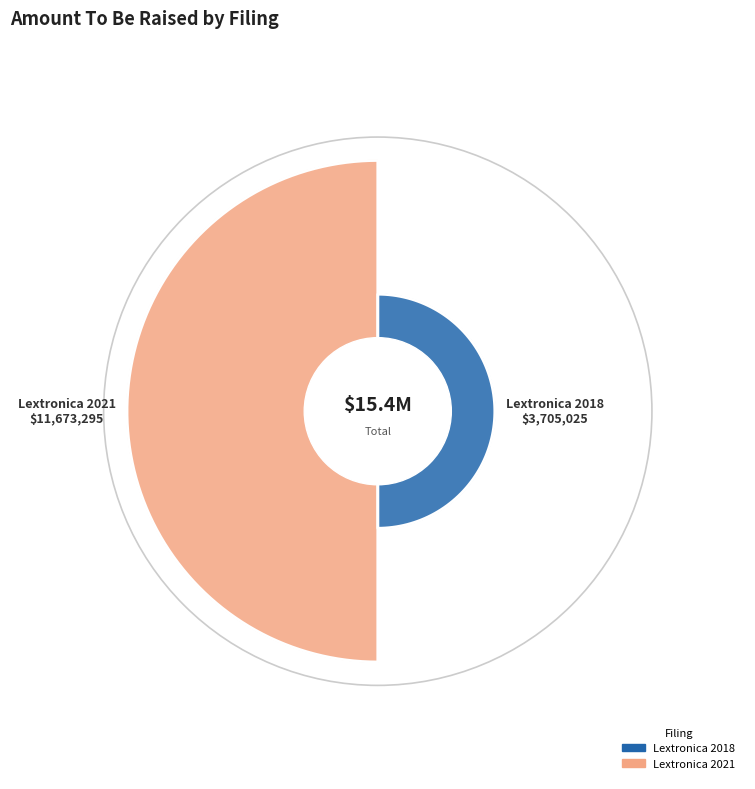

How many slices are in this pie chart?

2